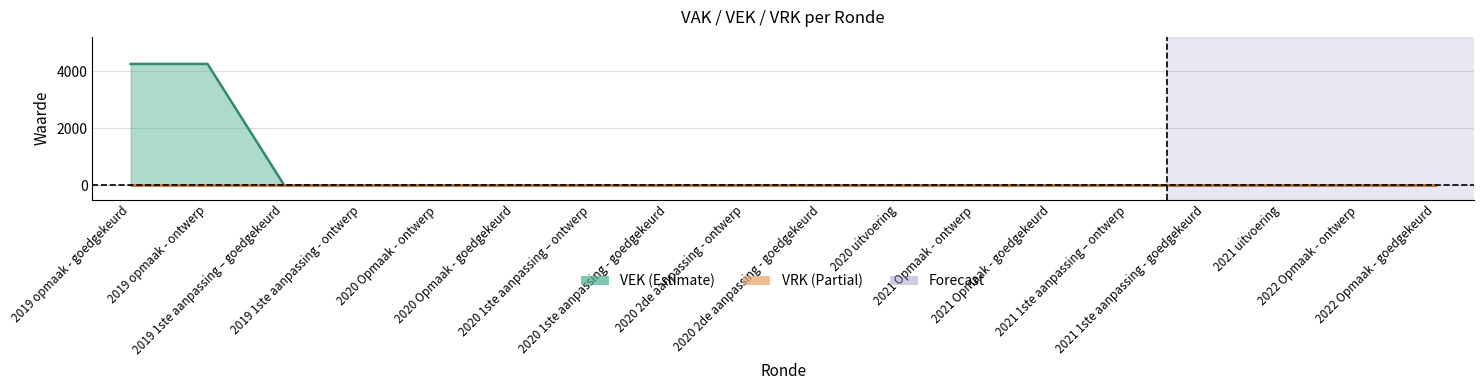

Is it true that the value at 2021 1ste aanpassing – ontwerp is -2640?

False